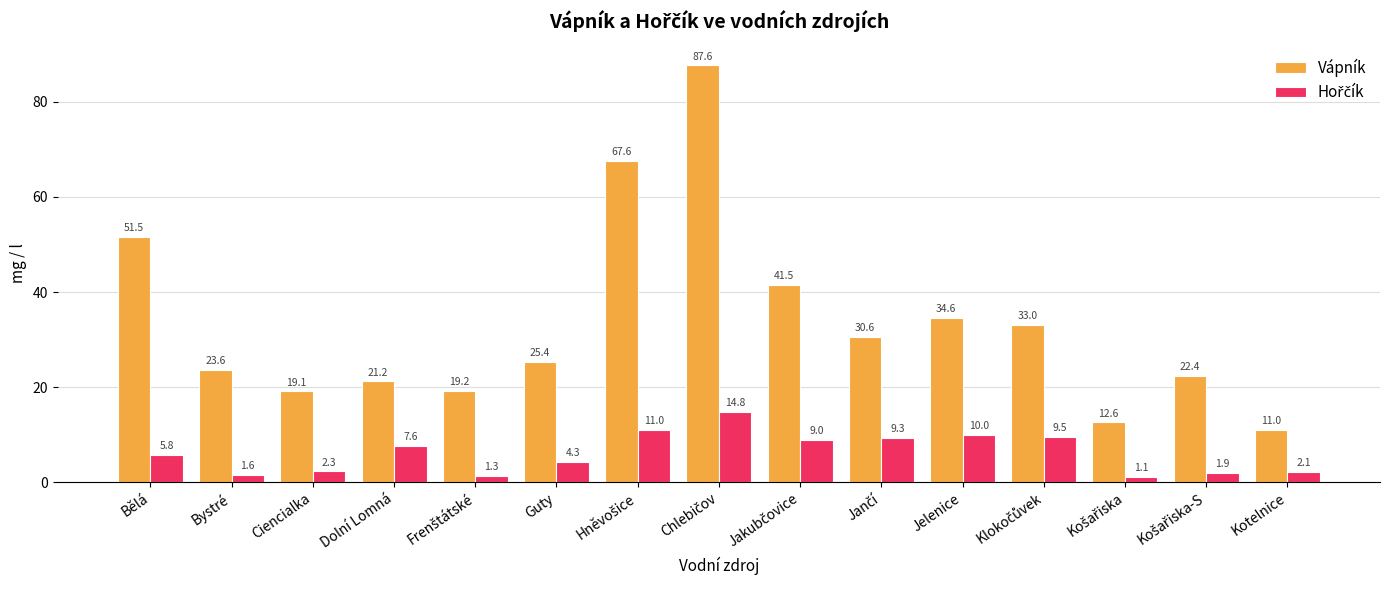

What is the greatest value displayed?

87.6